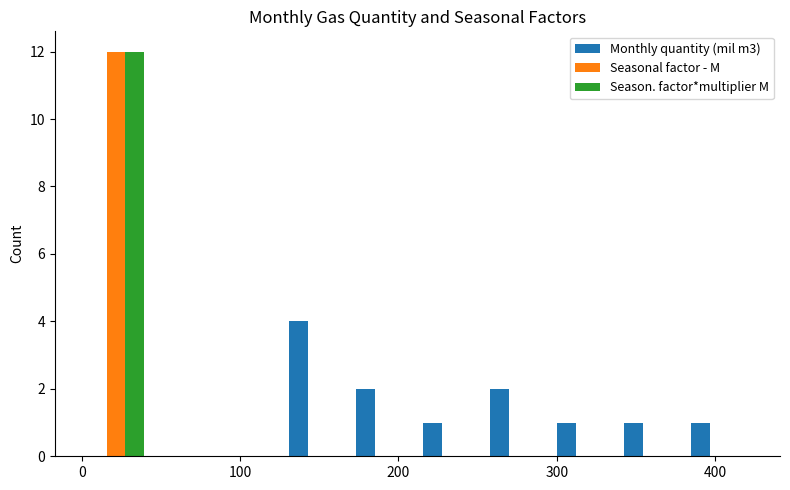

What is the height of the Season. factor*multiplier M bar covering 0 to 40 on the x-axis? Neither the bar edges nor the heights are printed on the chart, so give them approximately, as read against the axes.

12